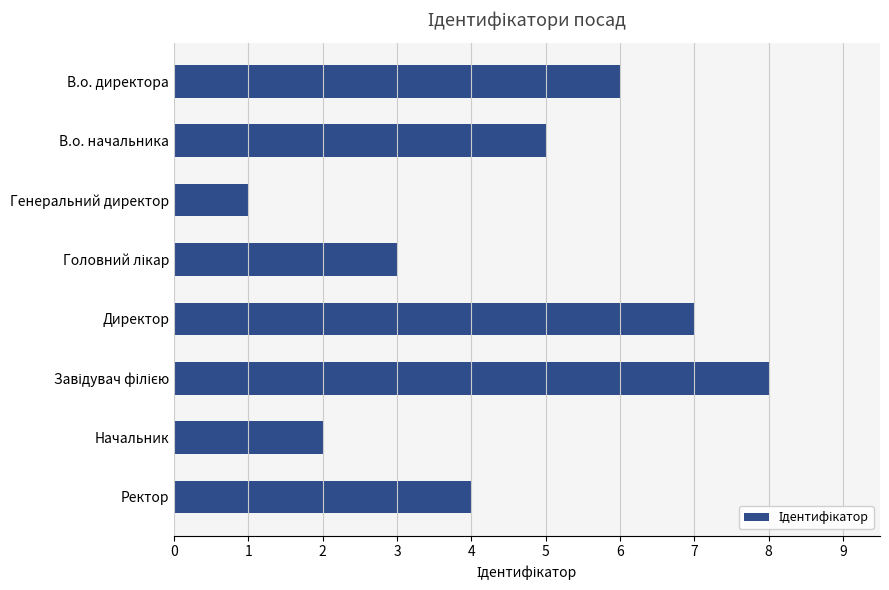

Which has a higher value, Генеральний директор or Директор?

Директор